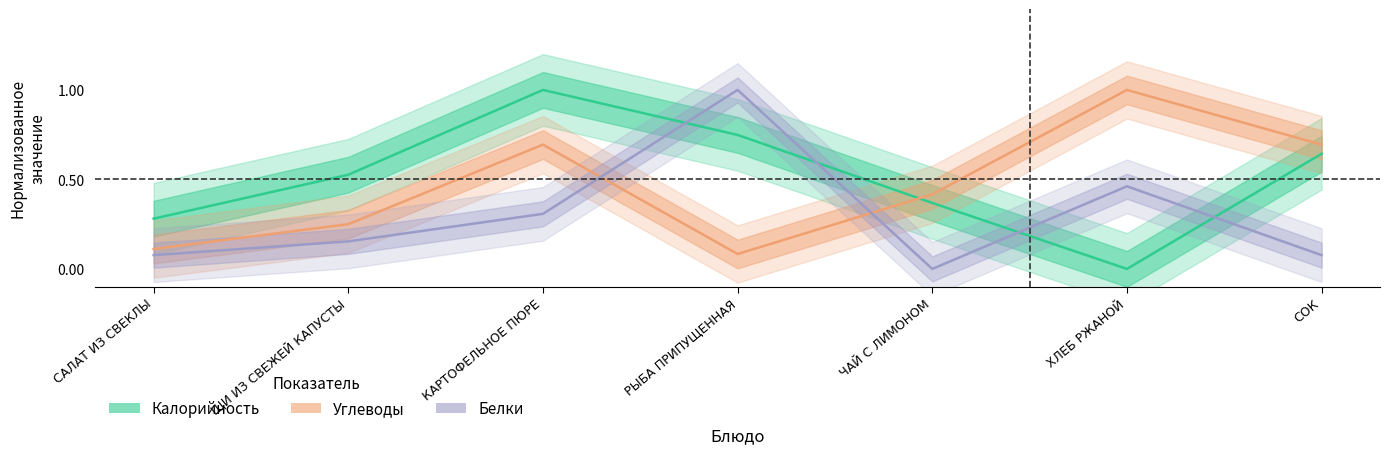

At which category does the chart reach its minimum across all series?

ХЛЕБ РЖАНОЙ